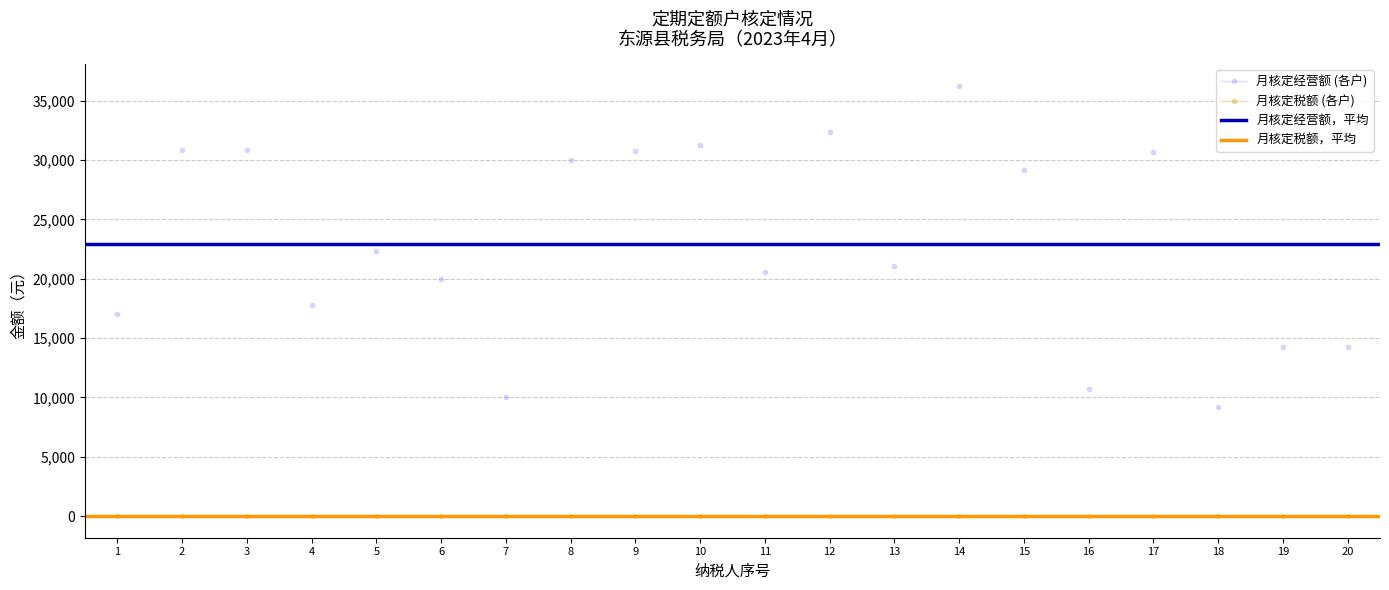

What are all the series names shown in the legend?

月核定经营额，平均, 月核定税额，平均